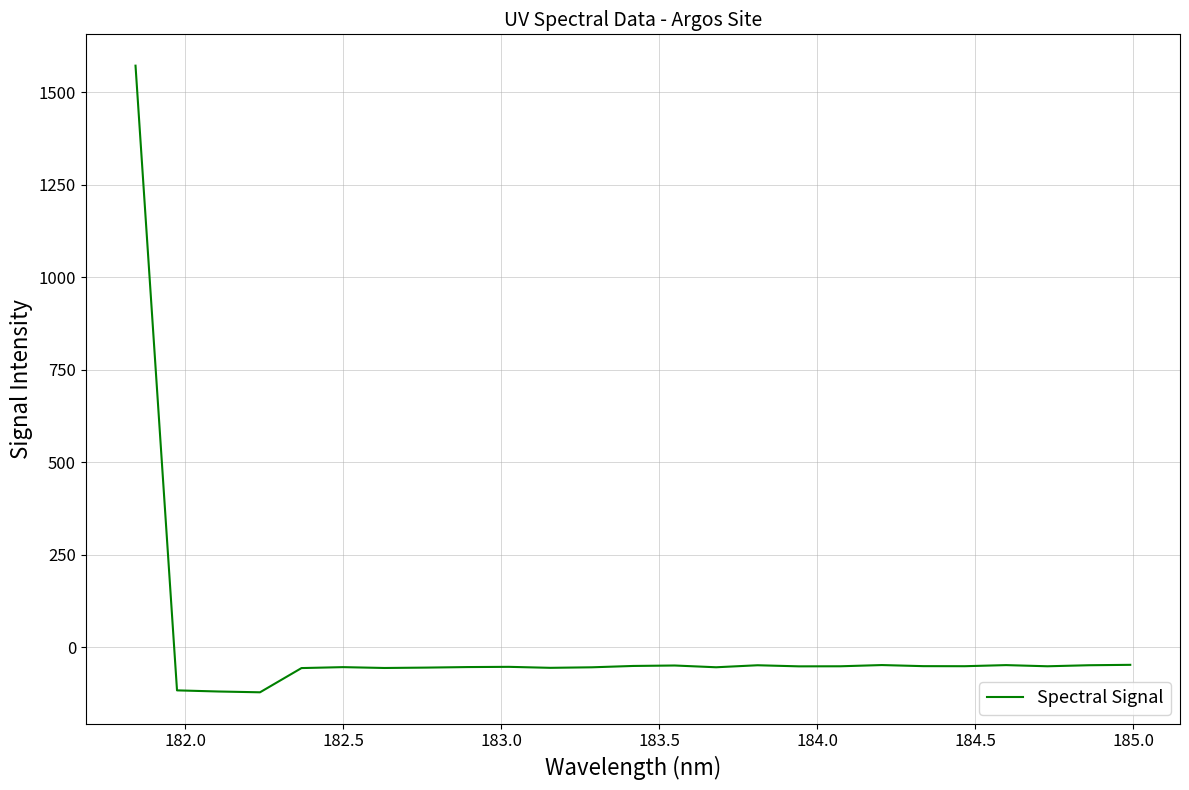

What is the smallest value displayed?

-122.1